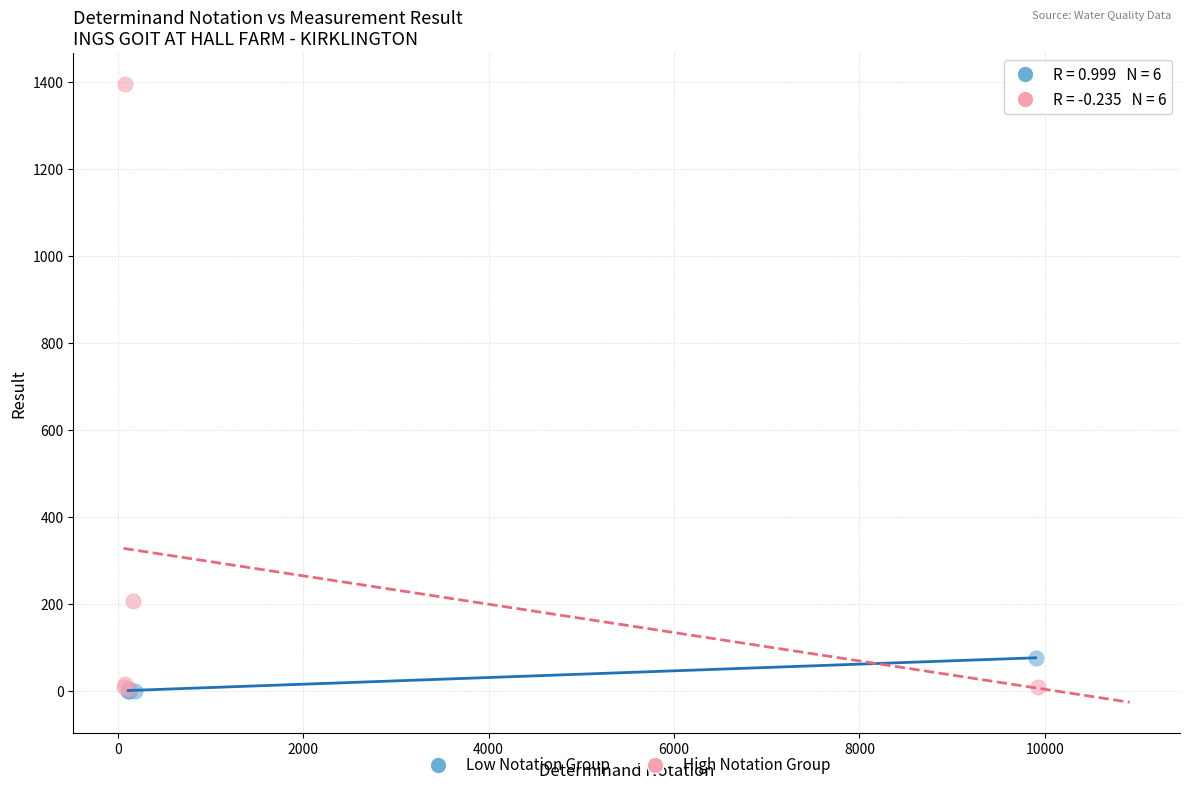

What are all the series names shown in the legend?

Low Notation Group, High Notation Group